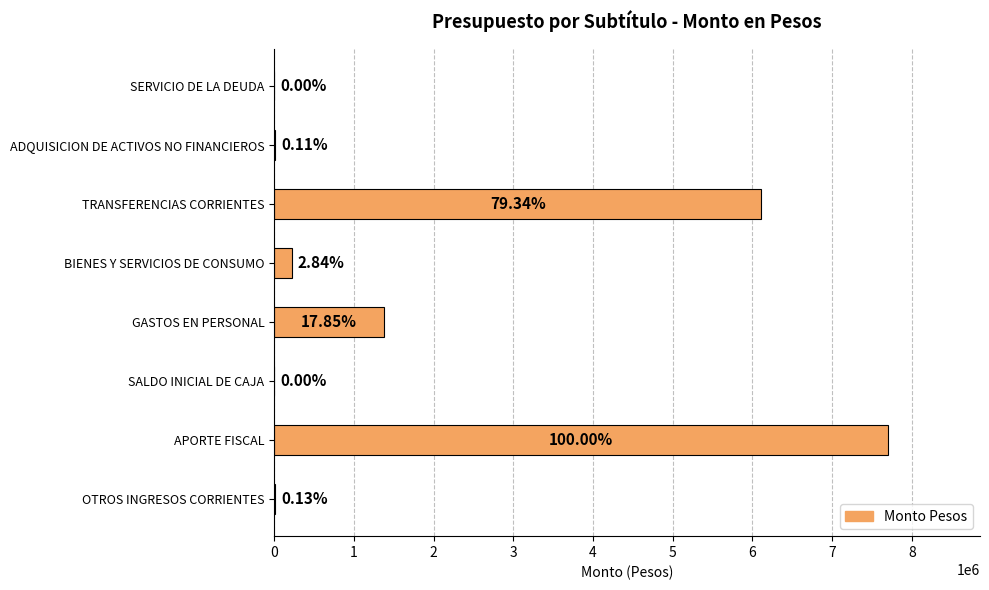

What is the difference between the maximum and minimum values?

7701280